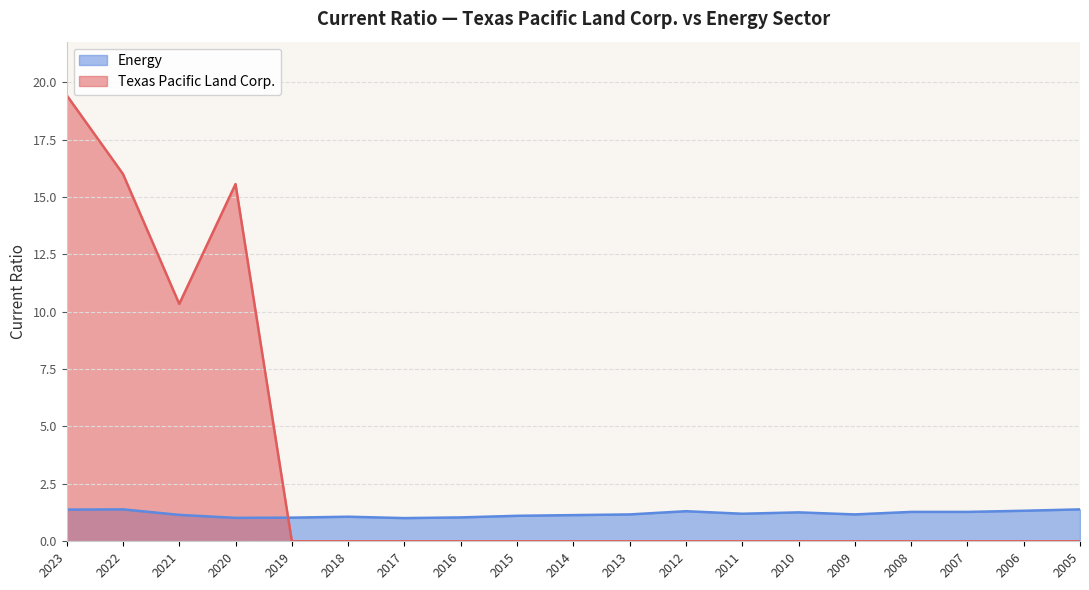

What is the value of the Energy point at the 14th from the left?

1.3